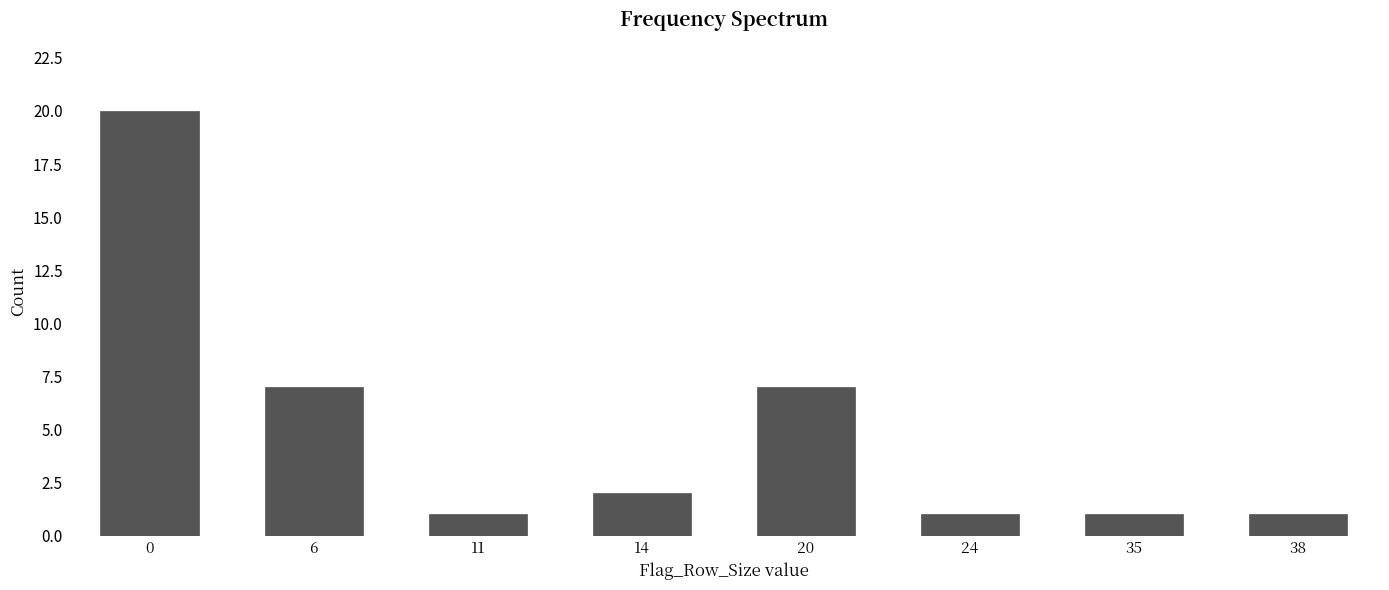

Reading right to left, what are all the values shown in this chart?

38=1	35=1	24=1	20=7	14=2	11=1	6=7	0=20